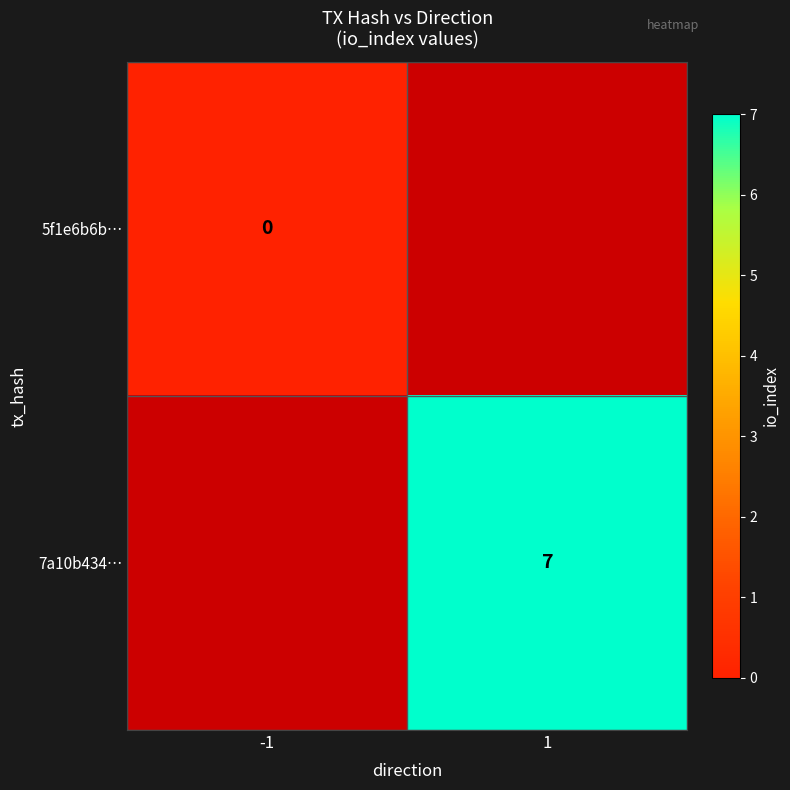

Is it true that 7a10b434… equals 1 at 1?

False